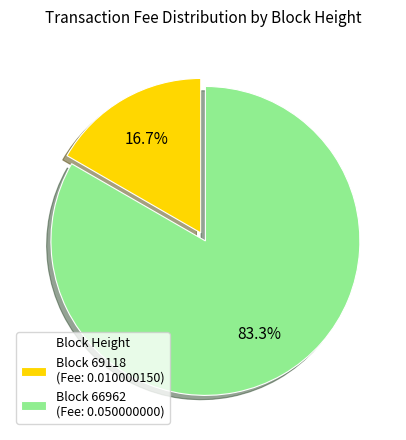

Which slice represents more than half of the pie?

Block 66962 (Fee: 0.050000000)